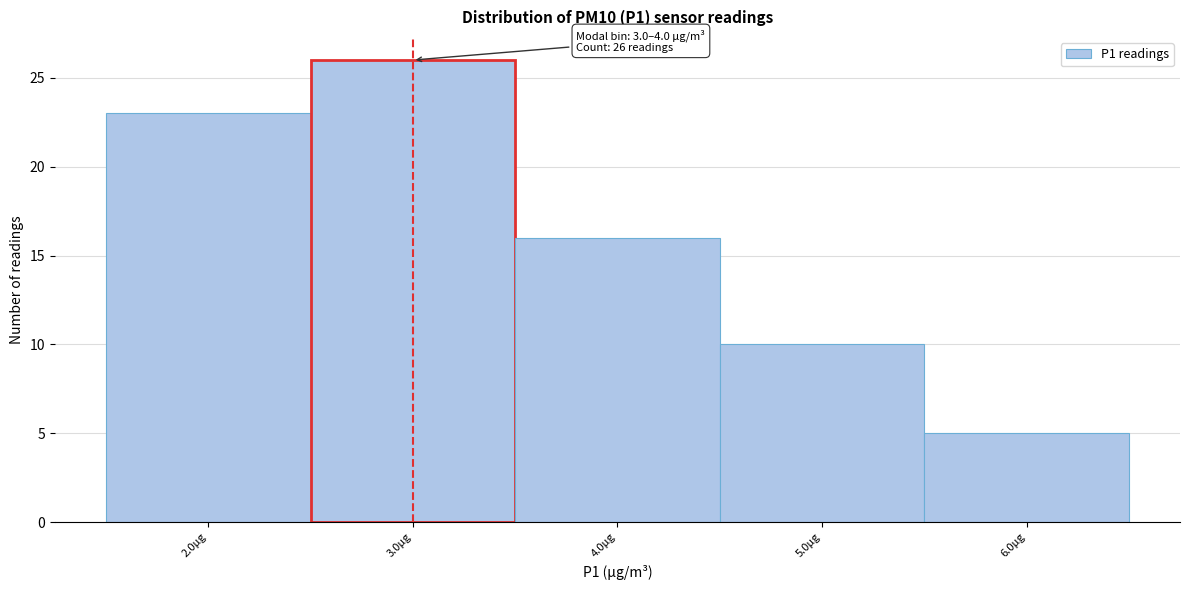

Reading left to right, what are all the values shown in this chart?

2.0µg=23	3.0µg=26	4.0µg=16	5.0µg=10	6.0µg=5